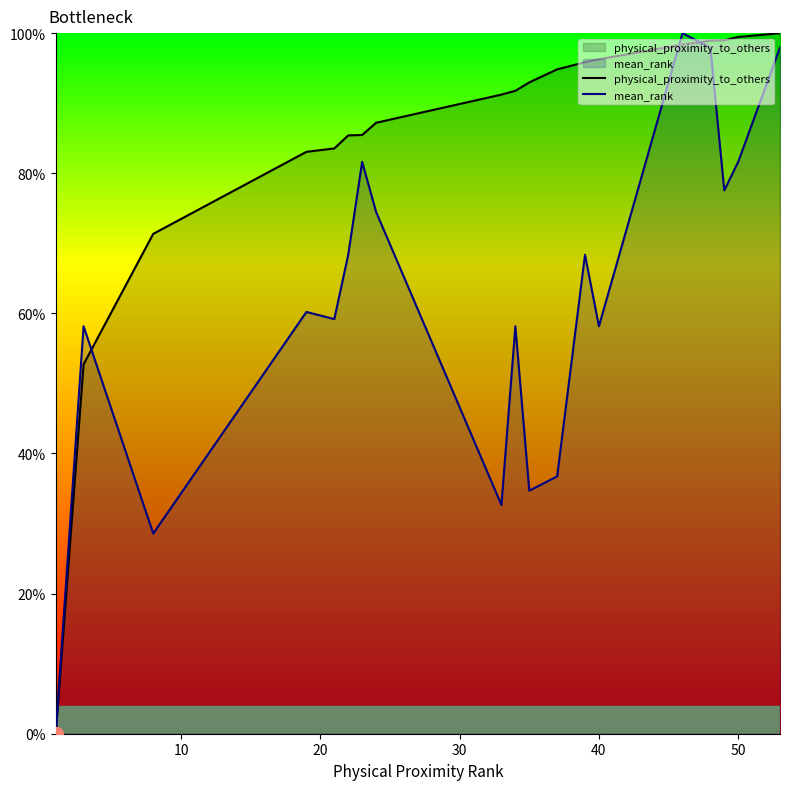

Rank the series by their average value, from highest to lowest.

physical_proximity_to_others, mean_rank